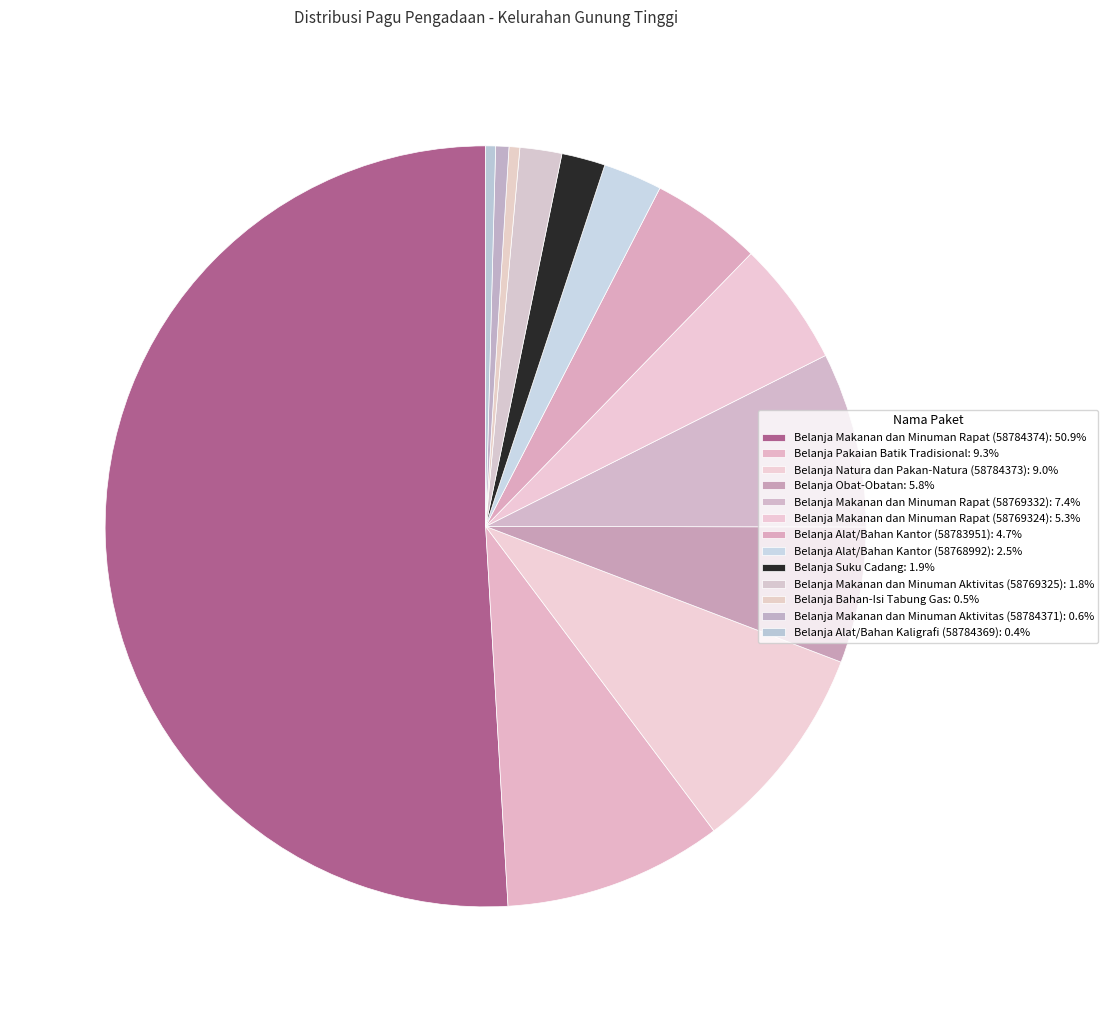

To the nearest percent, what portion does Belanja Makanan dan Minuman Aktivitas (58769325) represent?

2%